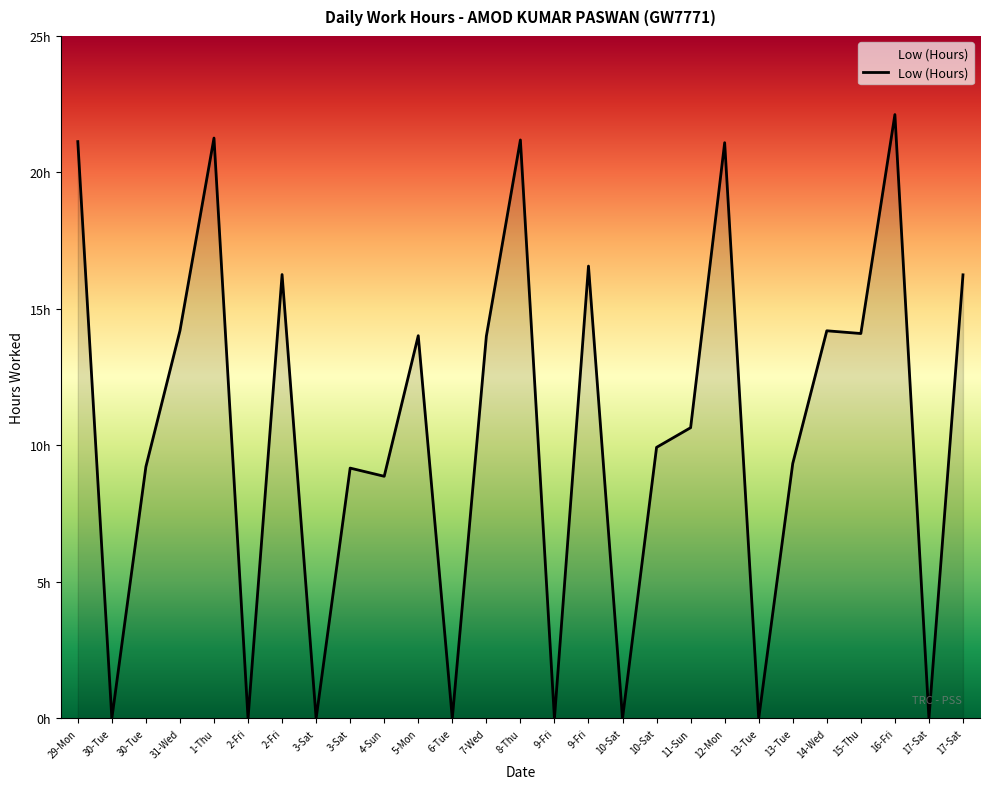

What is the change in value from 1-Thu to 7-Wed?

-7.3